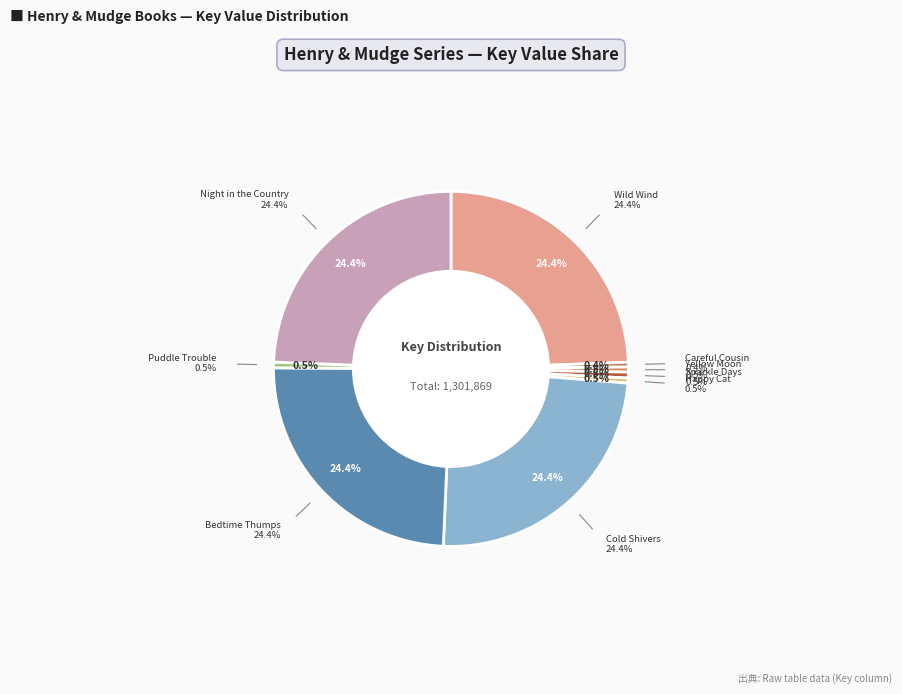

What is the change in value from Henry and Mudge in the Sparkle Days to Henry and Mudge Get the Cold Shivers?

+310775